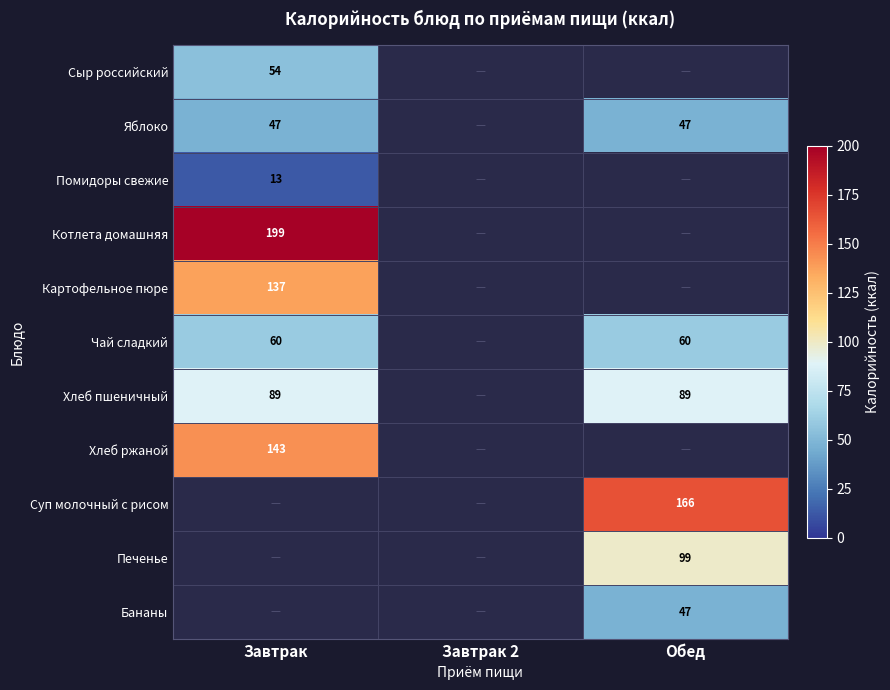

True or false: Картофельное пюре has a value of 137 at Завтрак.

True